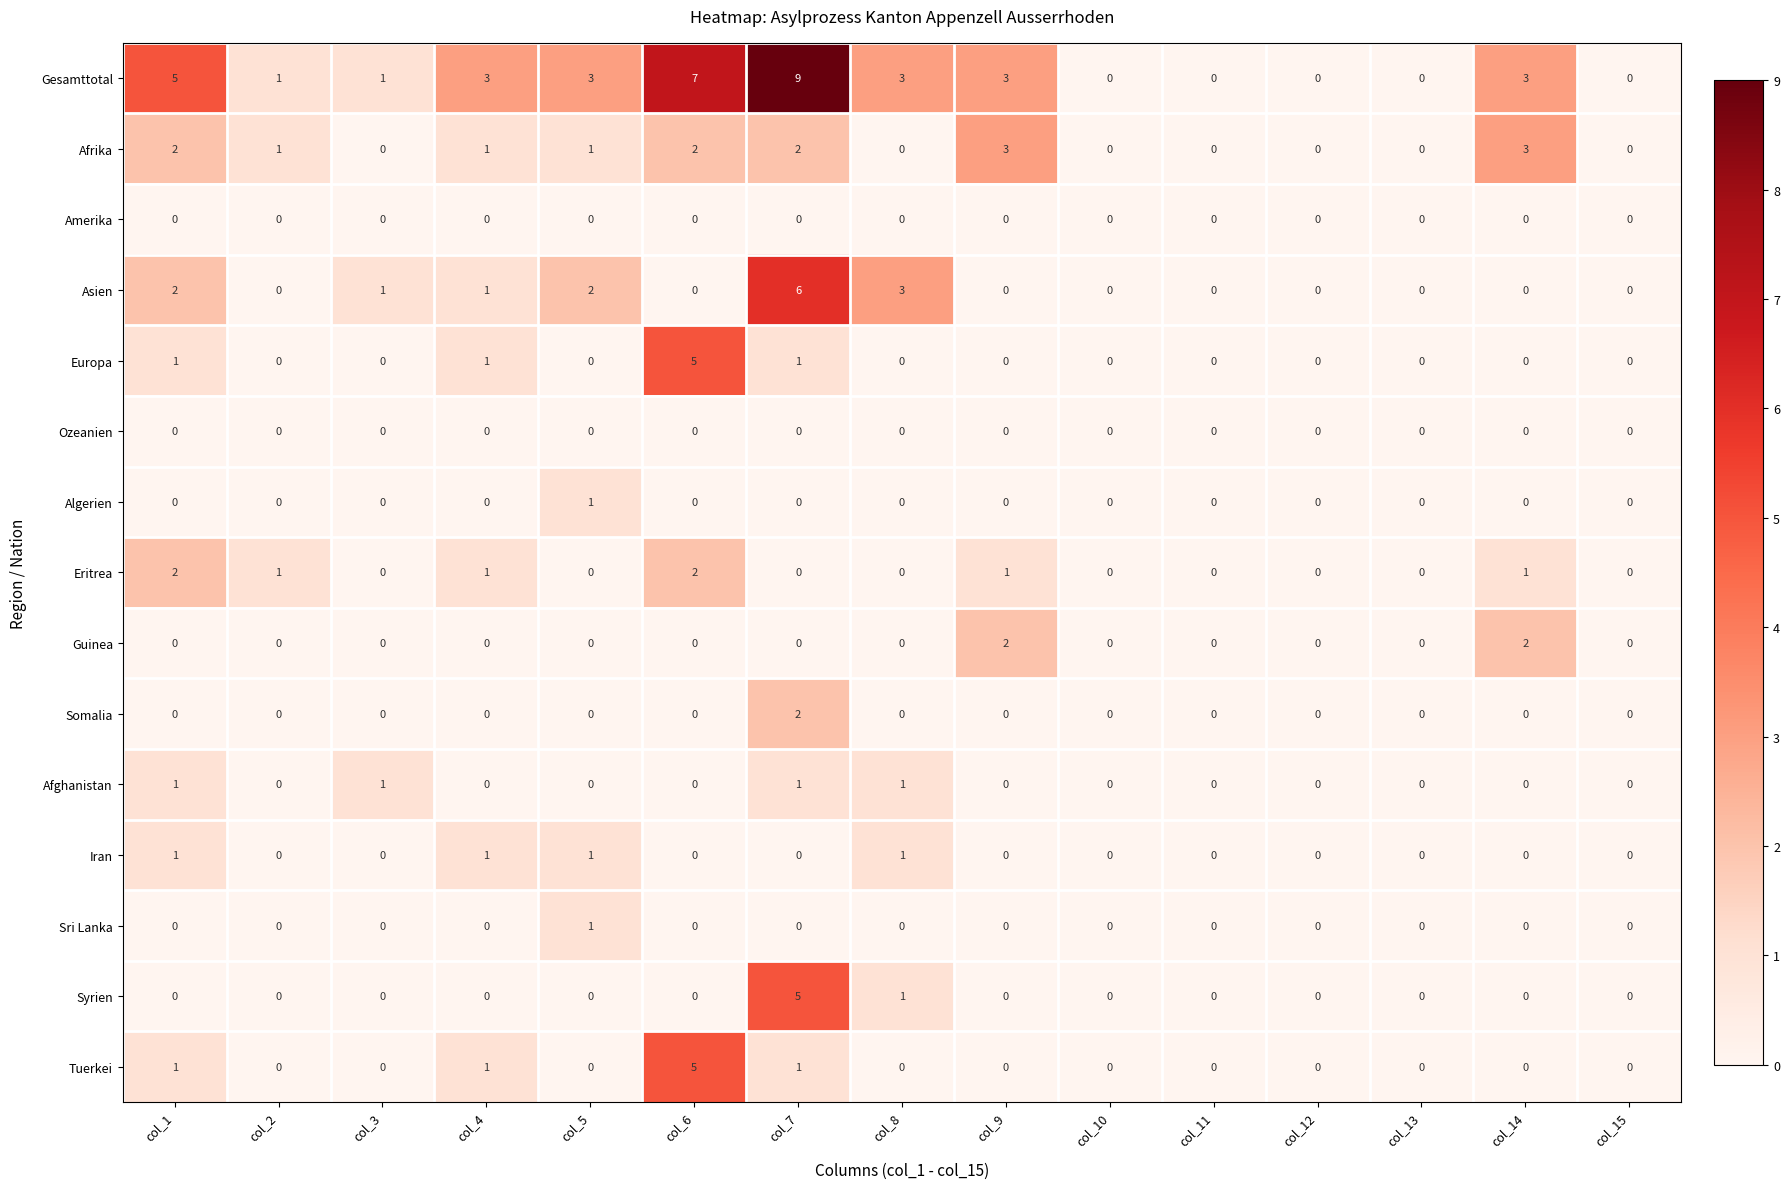

What is the total value across all series at col_7?

27